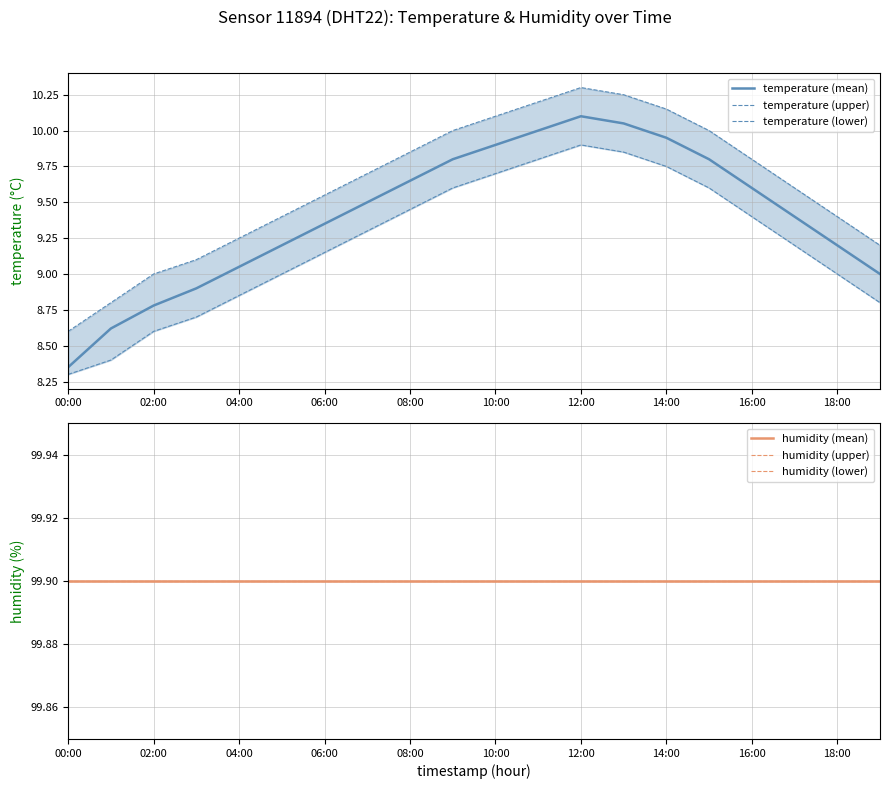

Which category has the lowest value in the temperature (mean) series?

00:00